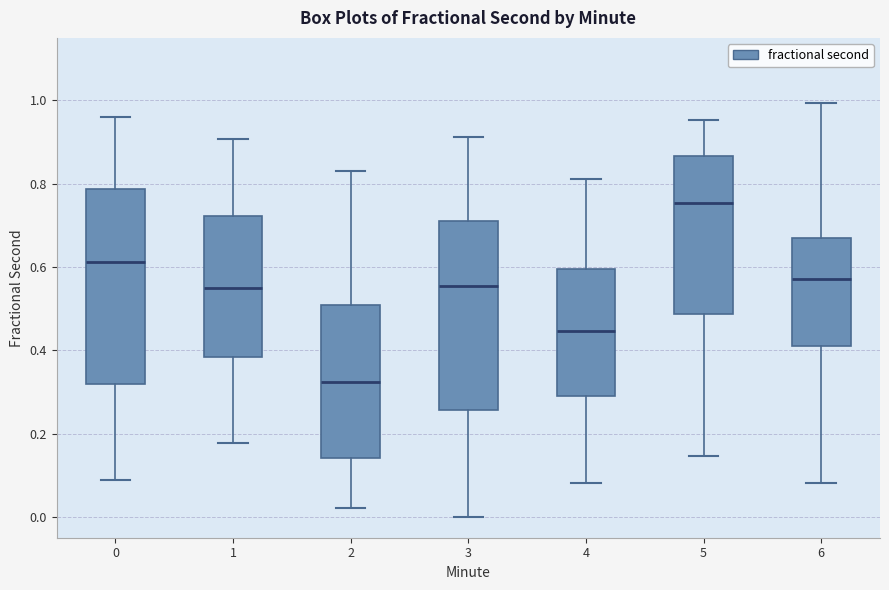

Which box has the highest median line?

5